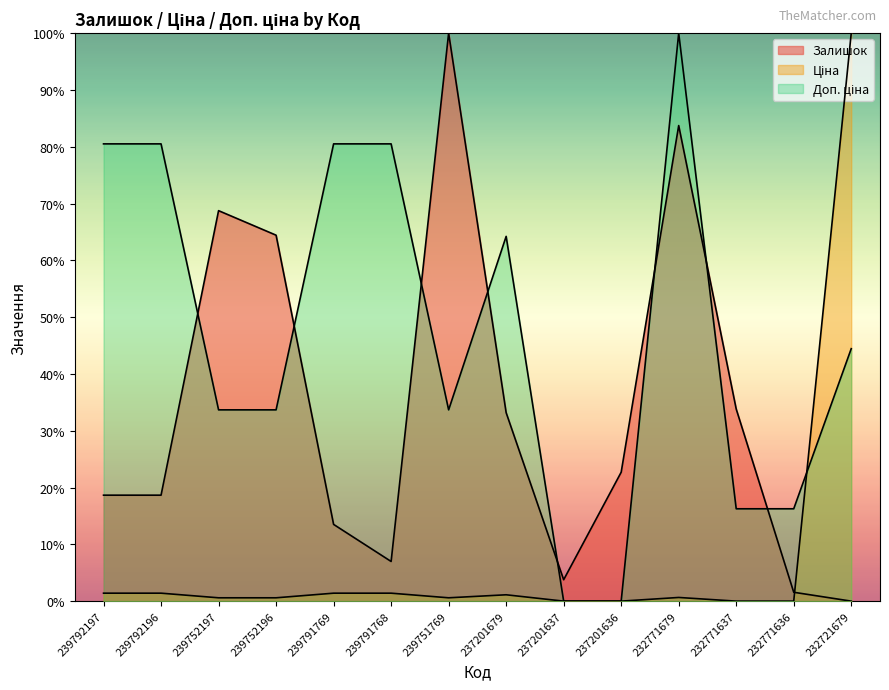

Does the chart have visible grid lines?

No